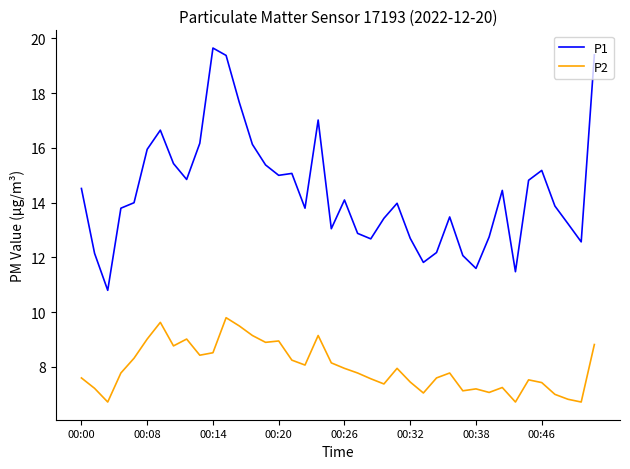

Does the chart display data point markers on the line(s)?

No